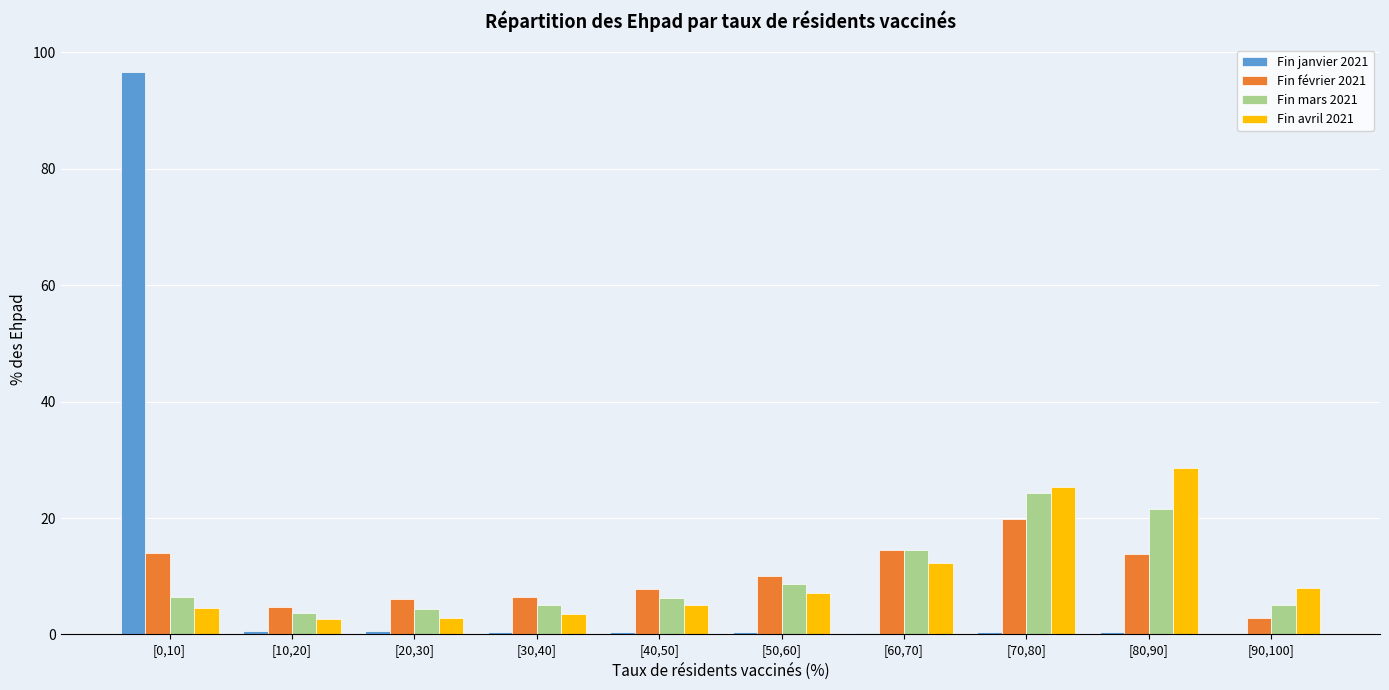

How many groups of bars are there?

10